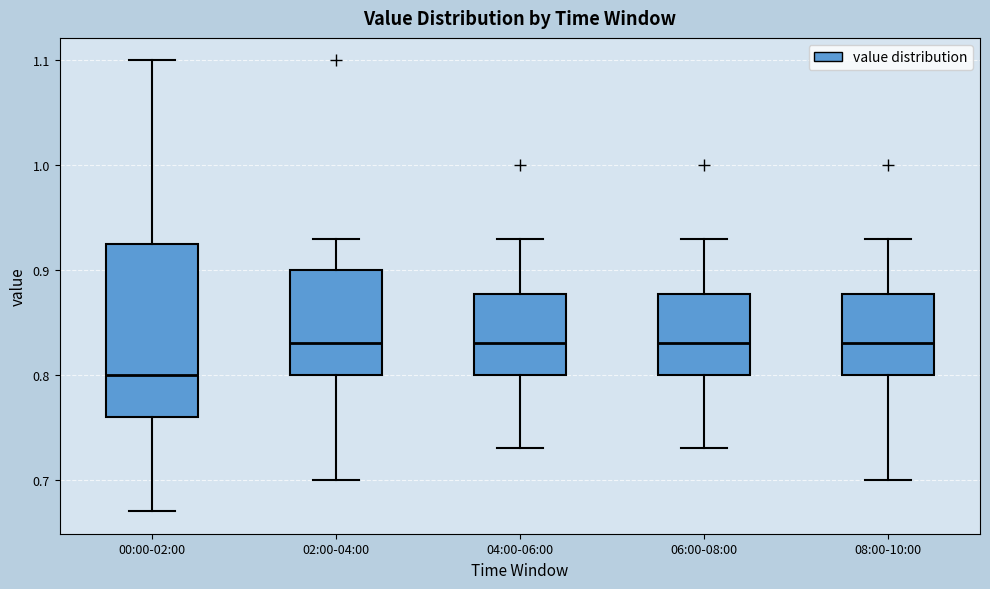

Where does the lower whisker of the box for 02:00-04:00 end on the y-axis? The values are not printed on the chart, so give them approximately, as read against the axis.

0.70